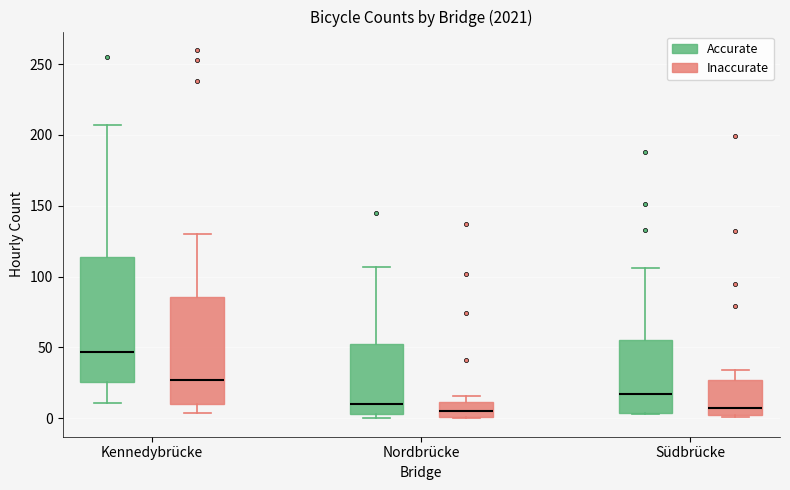

Comparing the boxes themselves (not the whiskers), which one is the tallest?

Kennedybrücke (Accurate)